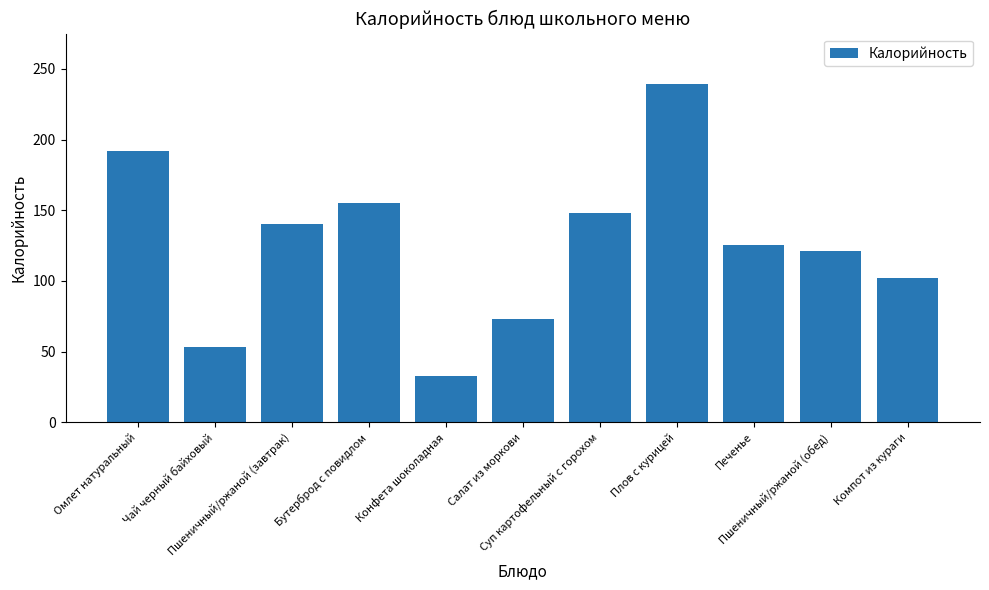

Does the chart contain stacked bars?

No